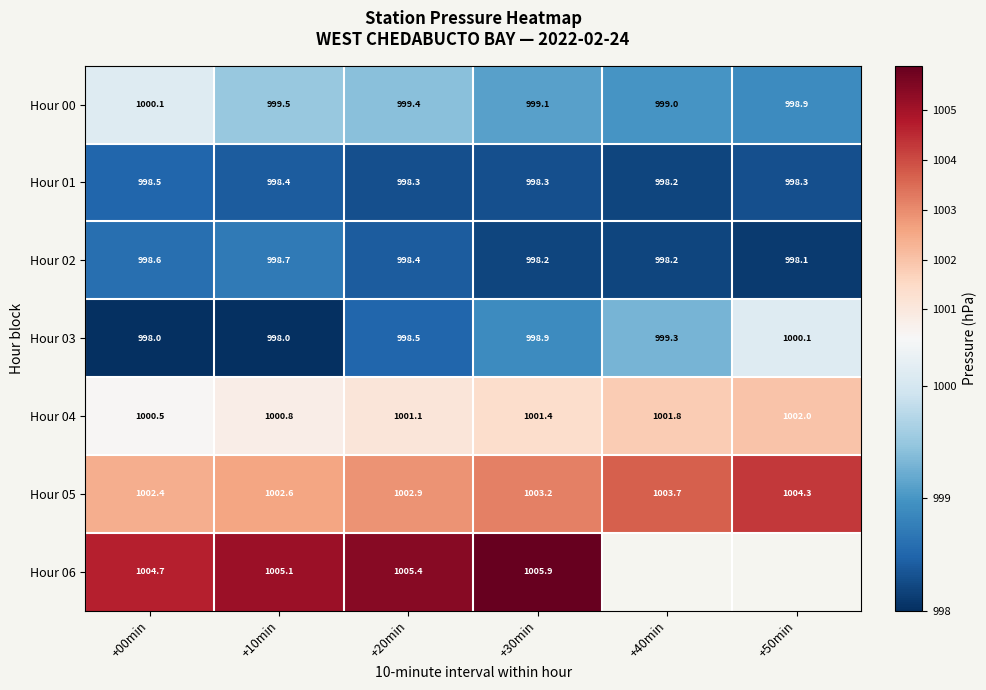

List the labels in order of Hour 00 value, smallest first.

+50min, +40min, +30min, +20min, +10min, +00min